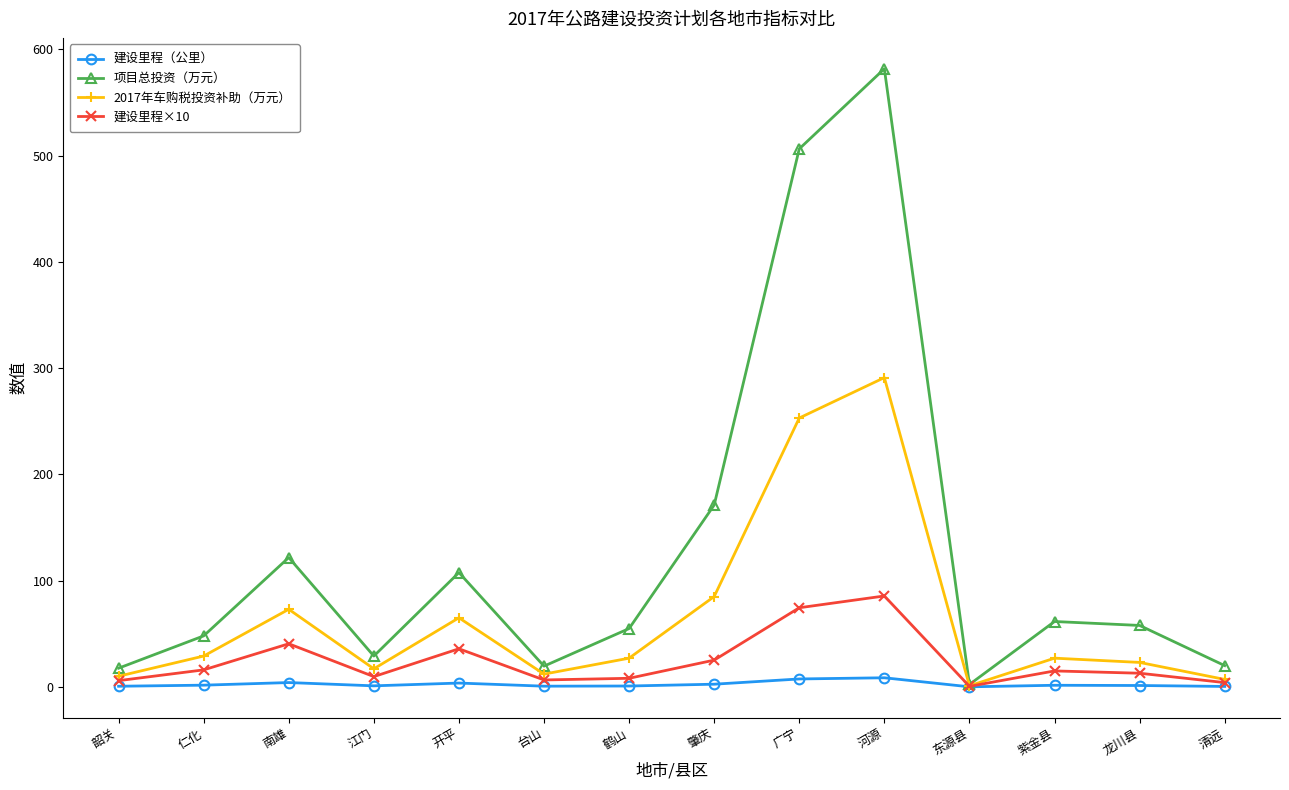

What is the difference between the highest and lowest values at 清远?

19.6